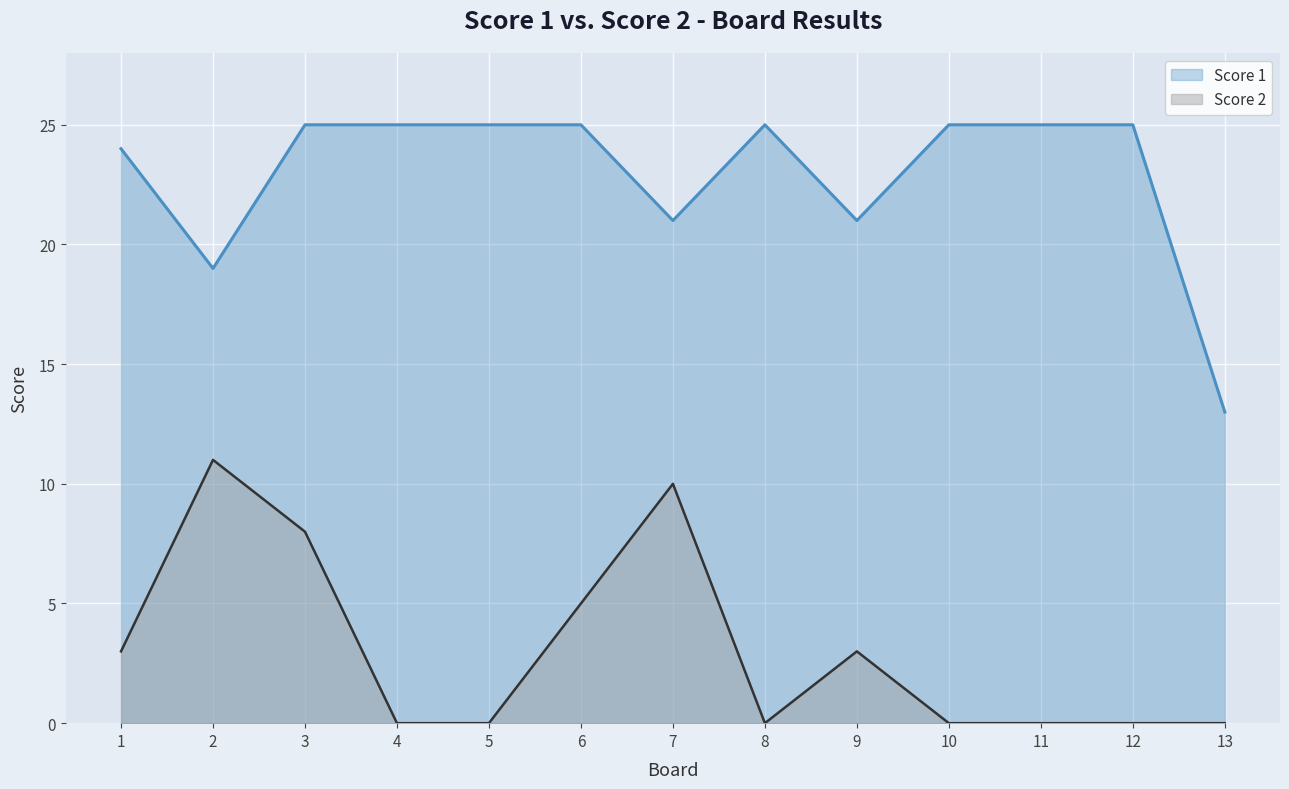

What is the total value across all series at 6?

30